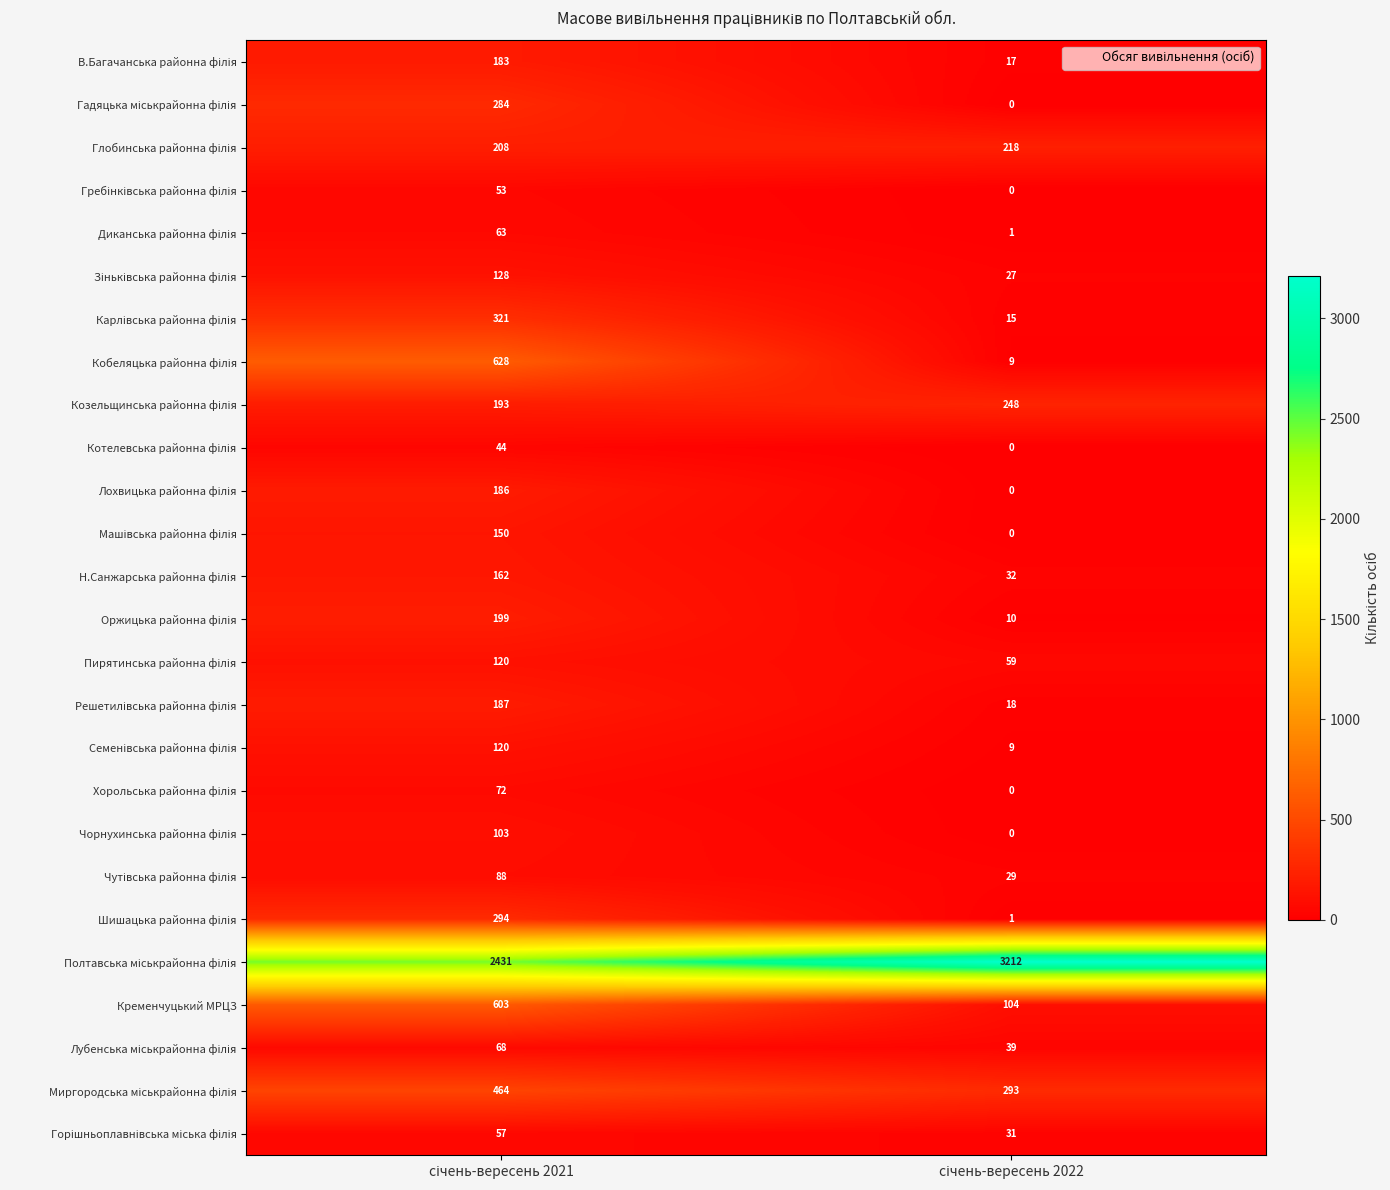

What is the maximum value shown in the chart?

3212